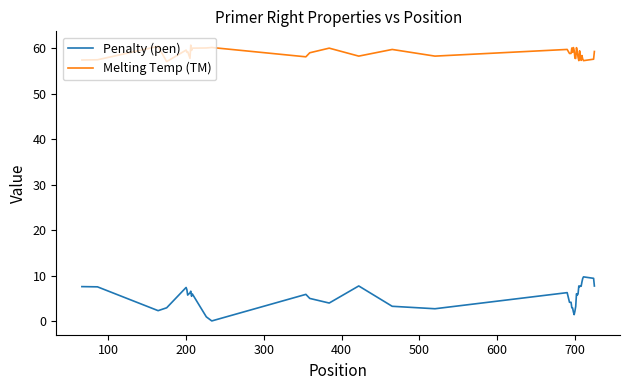

What is the lowest value of the Melting Temp (TM) series?

57.0